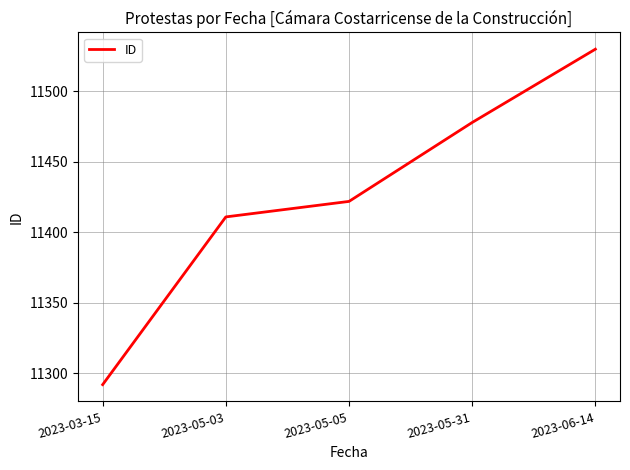

True or false: the data has more than 2 interior local peaks.

False